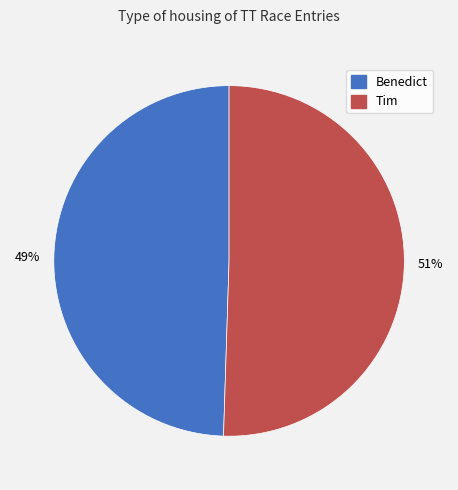

The Tim slice represents 38% of the pie. True or false?

False